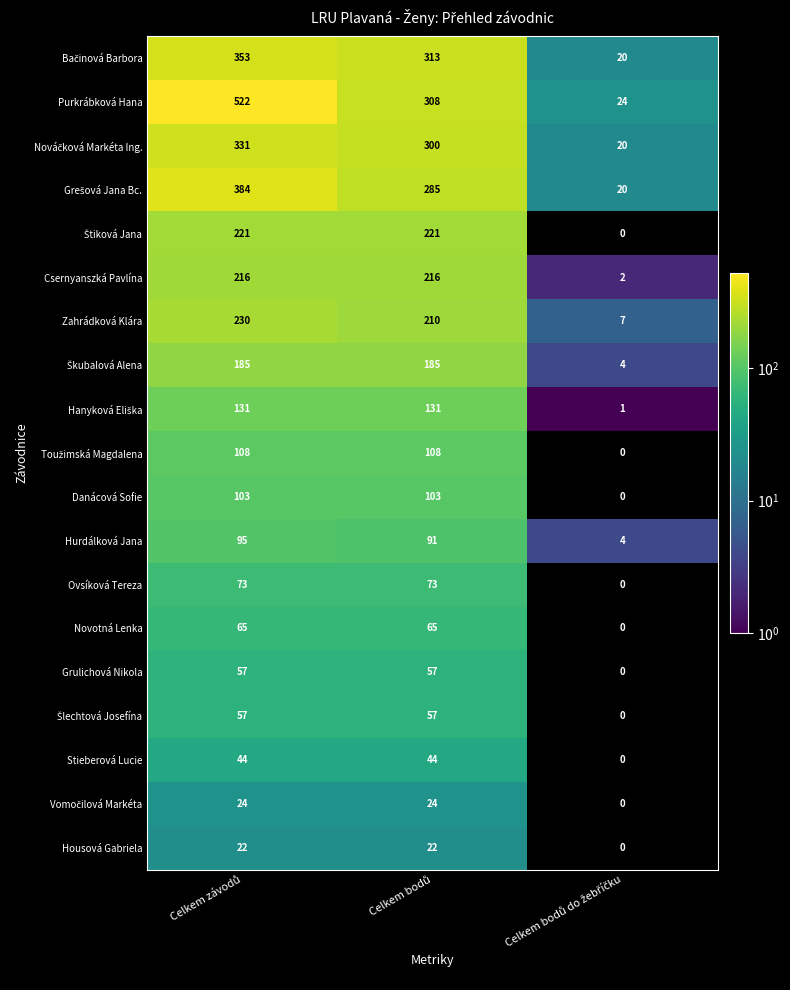

What is the maximum value shown in the chart?

522